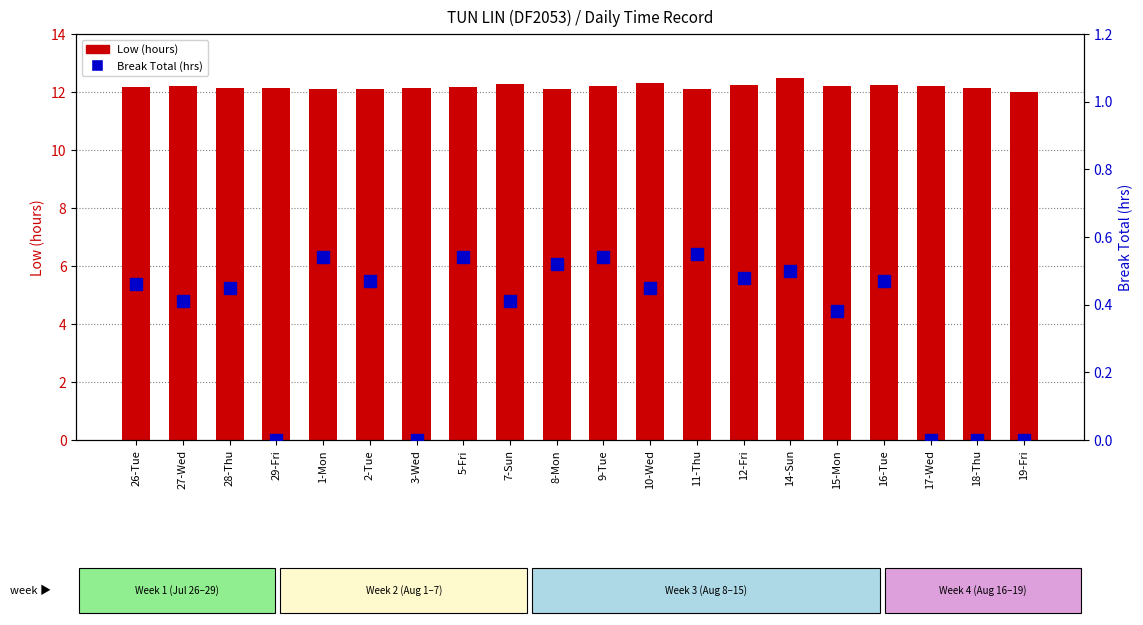

Which series has the largest range (max minus min)?

Break Total (hrs)